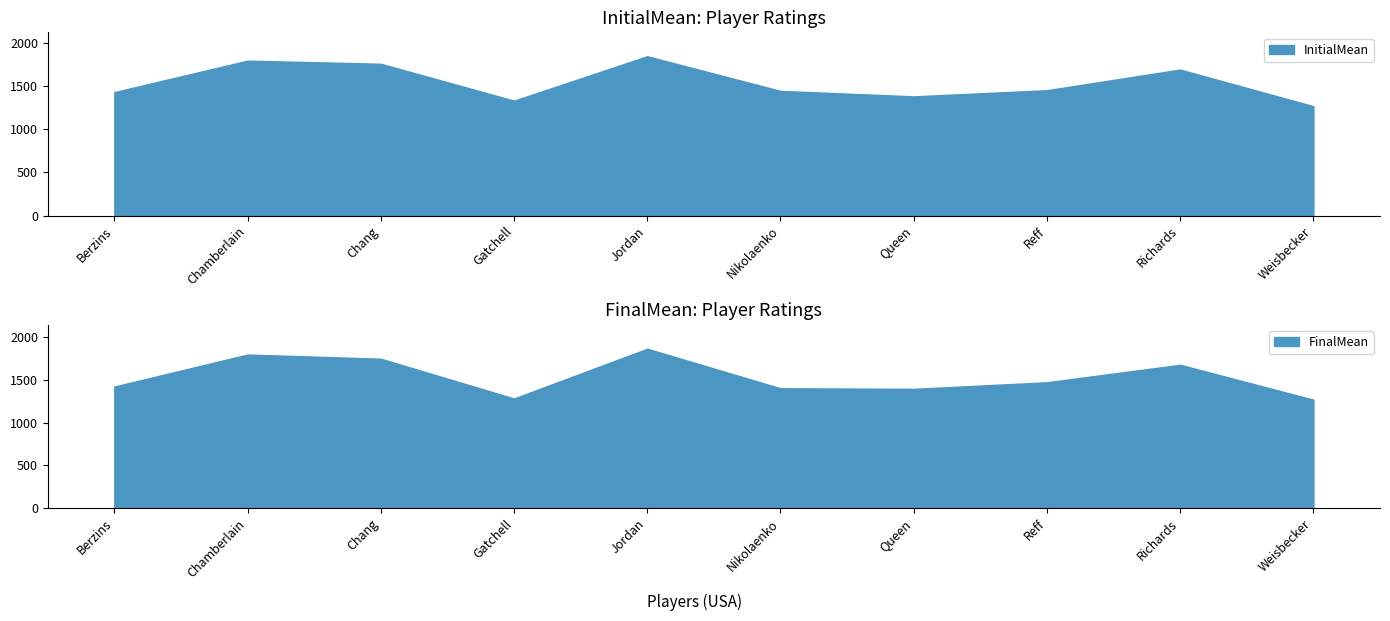

Reading left to right, list all the values displayed in this chart.

InitialMean: 1427	1791	1755	1328	1842	1441	1378	1449	1688	1264
FinalMean: 1423	1798	1749	1283	1866	1403	1396	1473	1678	1269